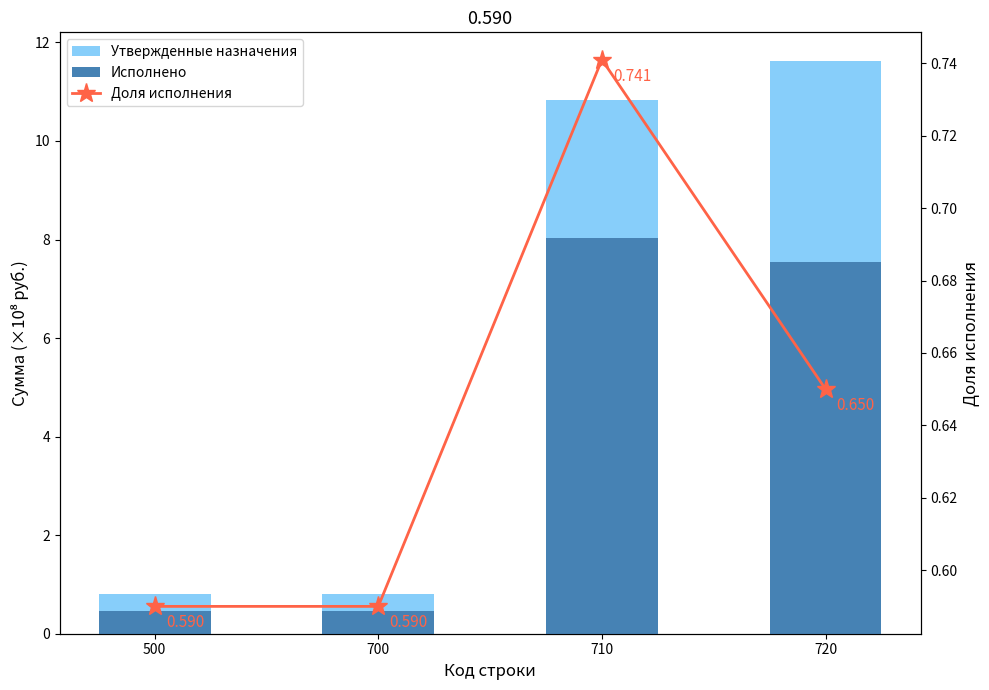

Where is Исполнено nearest to the value 4?

500